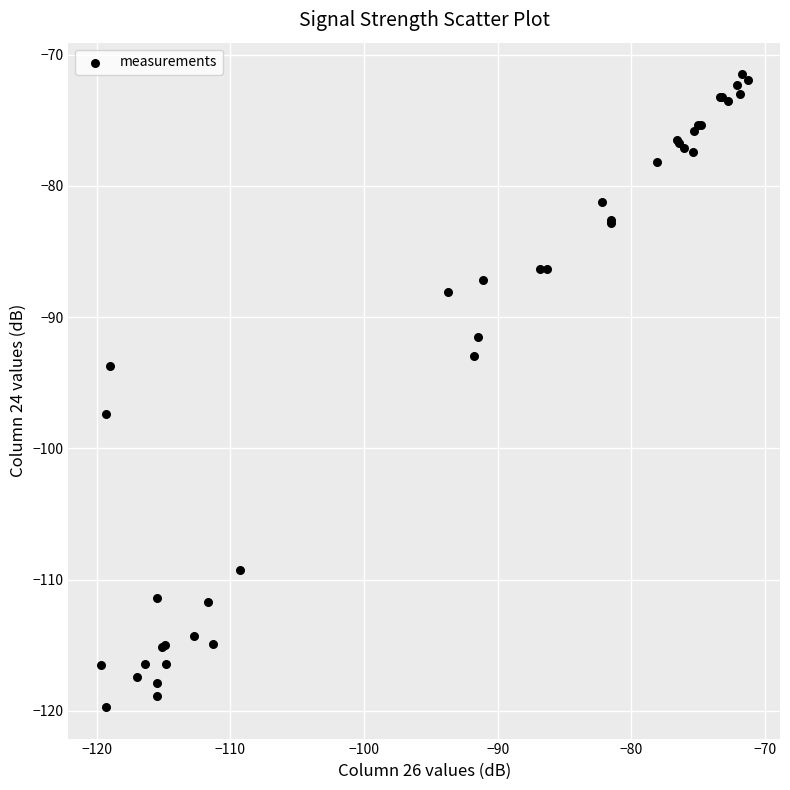

What Y value in the scatter plot is closest to -95?

-93.7